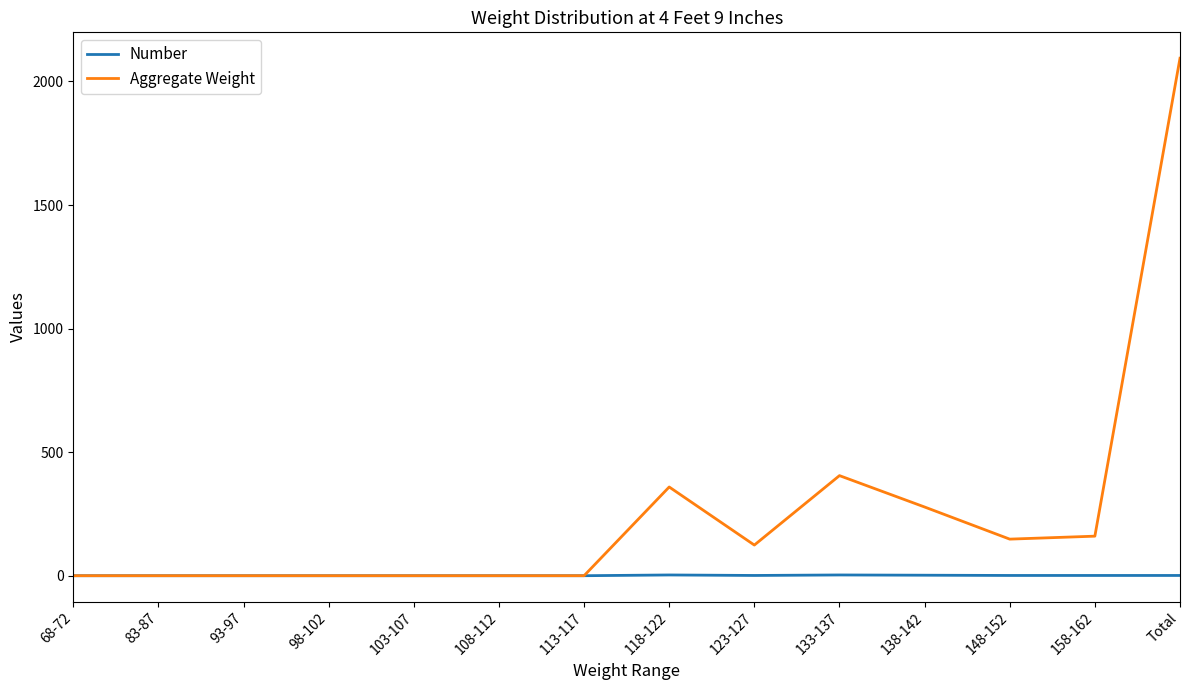

The Aggregate Weight series shows 42 at 158-162. True or false?

False